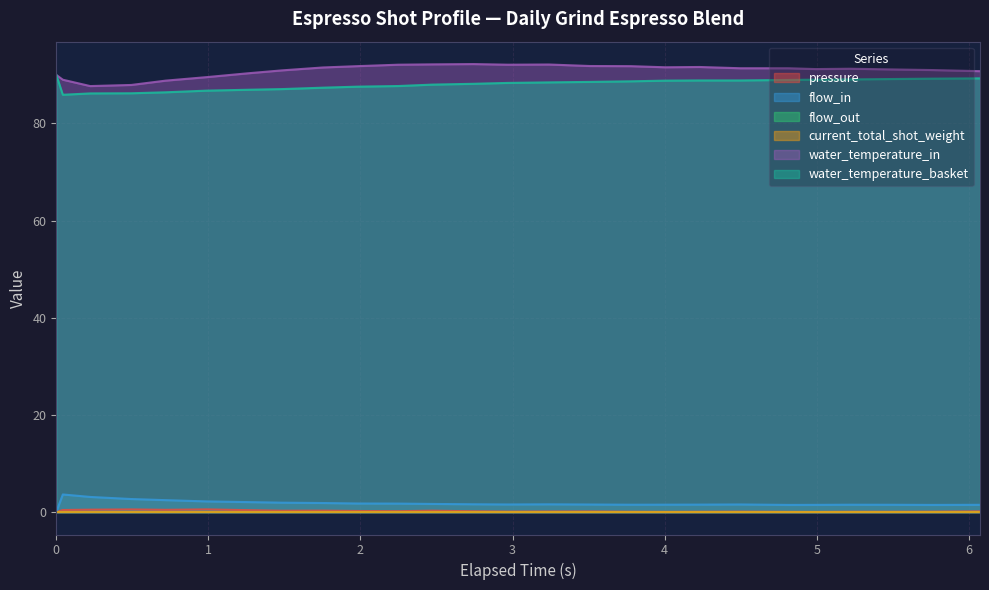

How many interior local valleys does the water_temperature_in series have?

4